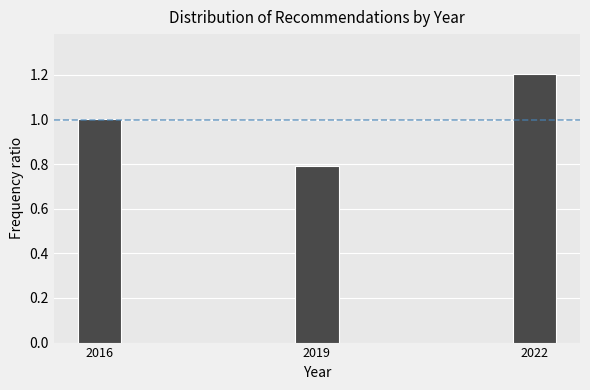

Reading left to right, what are all the values shown in this chart?

1.0	0.8	1.2